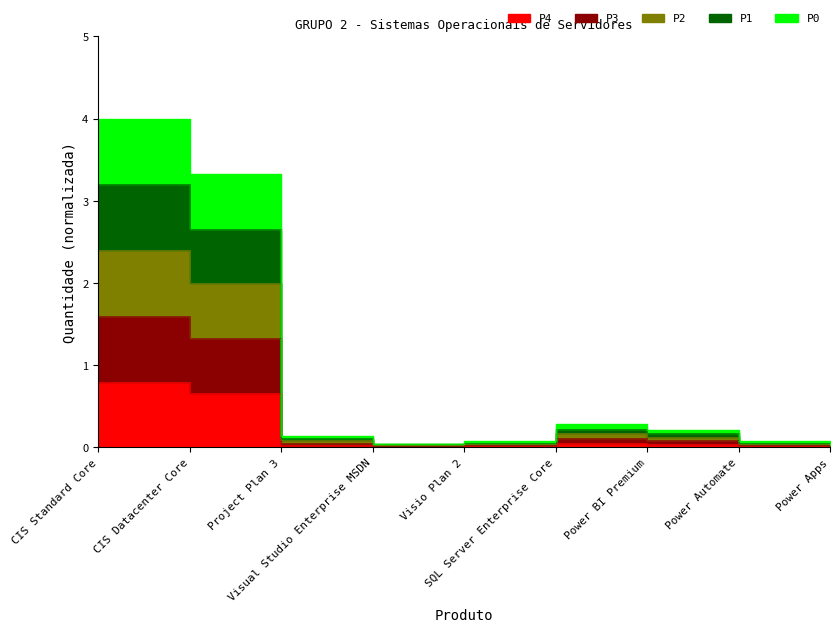

What is the change in value from CIS Datacenter Core to Power BI Premium?

-0.6